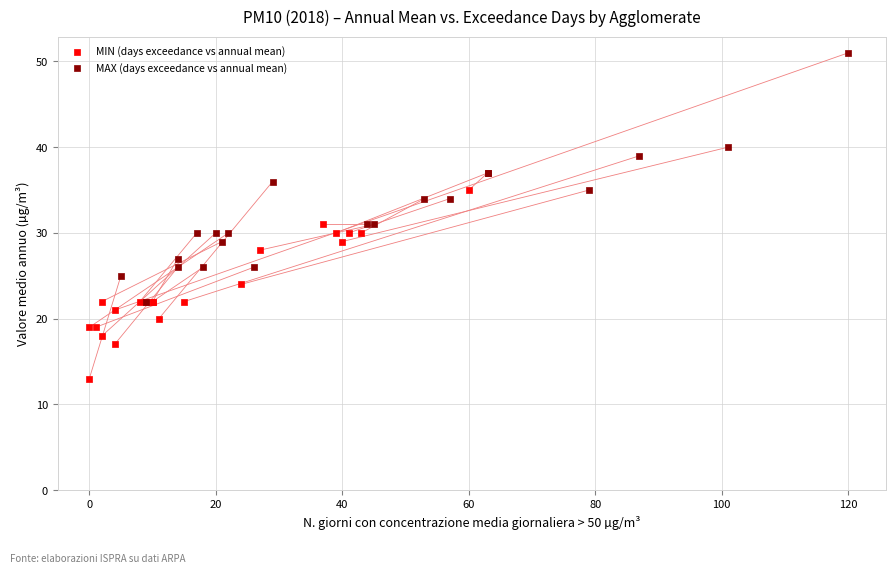

Which series contains the highest Y value?

MAX (days exceedance vs annual mean)